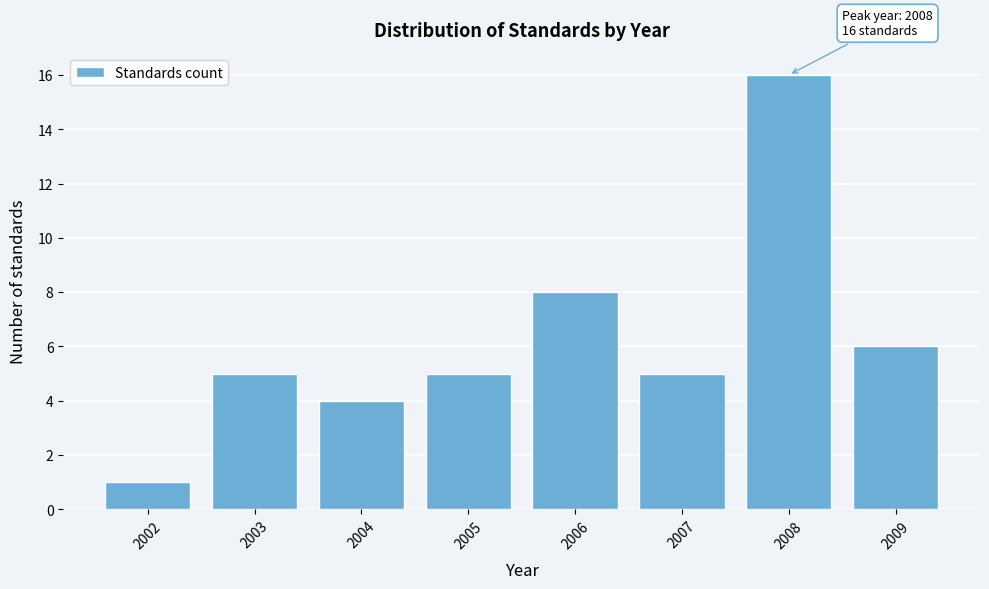

Reading left to right, transcribe all the data shown in this chart.

1	5	4	5	8	5	16	6